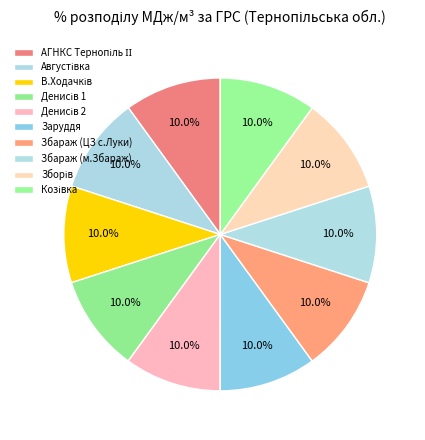

How many segments does this pie chart have?

10